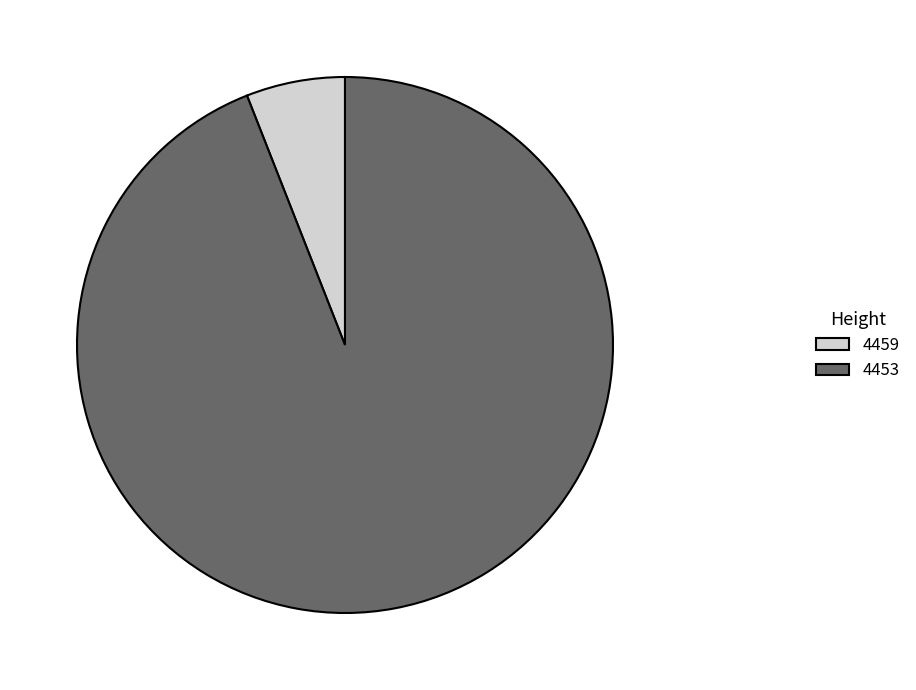

Is 4459 the majority of the pie?

No